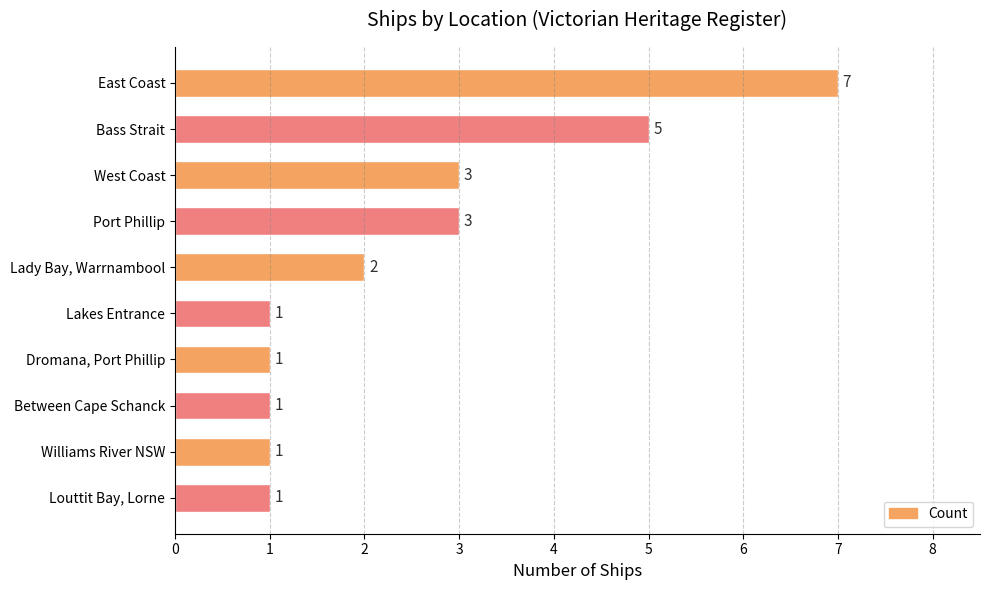

Count the values in the range 1 to 3.

8